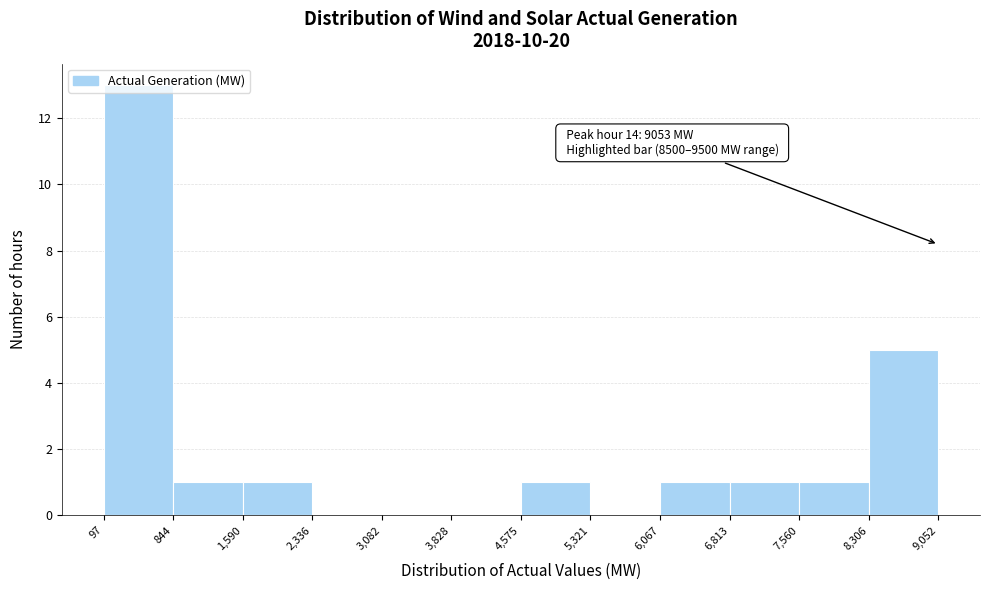

Over which range of the x-axis is the bar tallest?

97 to 844